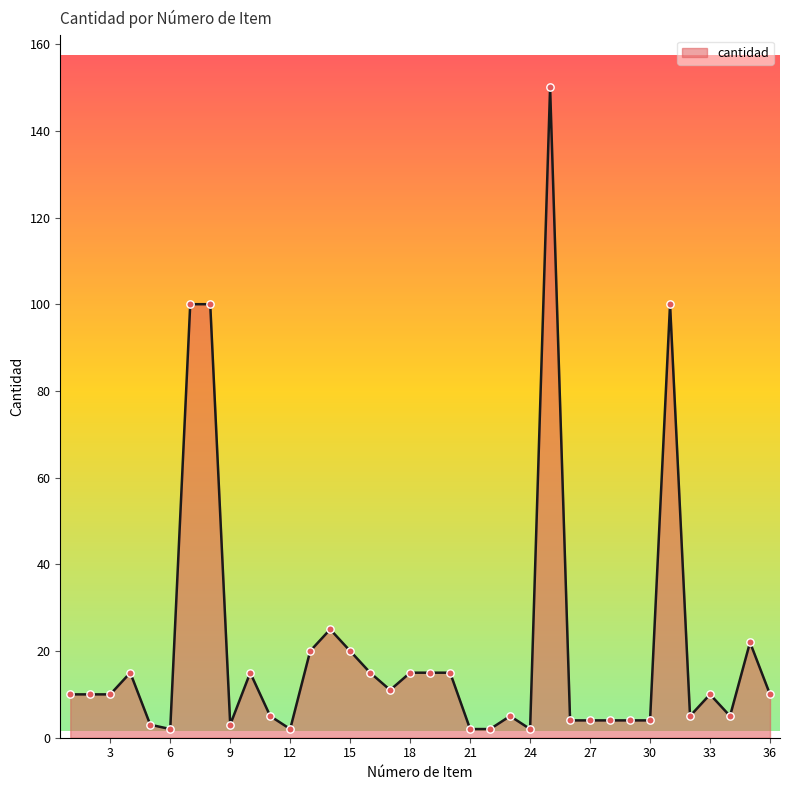

What is the difference between the maximum and minimum values?

148